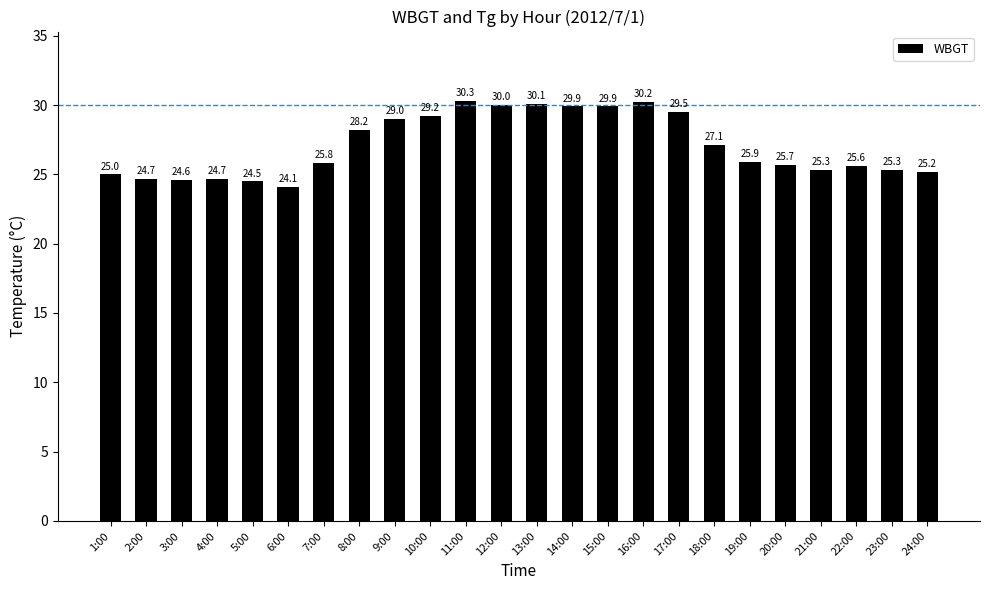

Reading left to right, extract all data points from this chart.

1:00=25.0	2:00=24.7	3:00=24.6	4:00=24.7	5:00=24.5	6:00=24.1	7:00=25.8	8:00=28.2	9:00=29.0	10:00=29.2	11:00=30.3	12:00=30.0	13:00=30.1	14:00=29.9	15:00=29.9	16:00=30.2	17:00=29.5	18:00=27.1	19:00=25.9	20:00=25.7	21:00=25.3	22:00=25.6	23:00=25.3	24:00=25.2